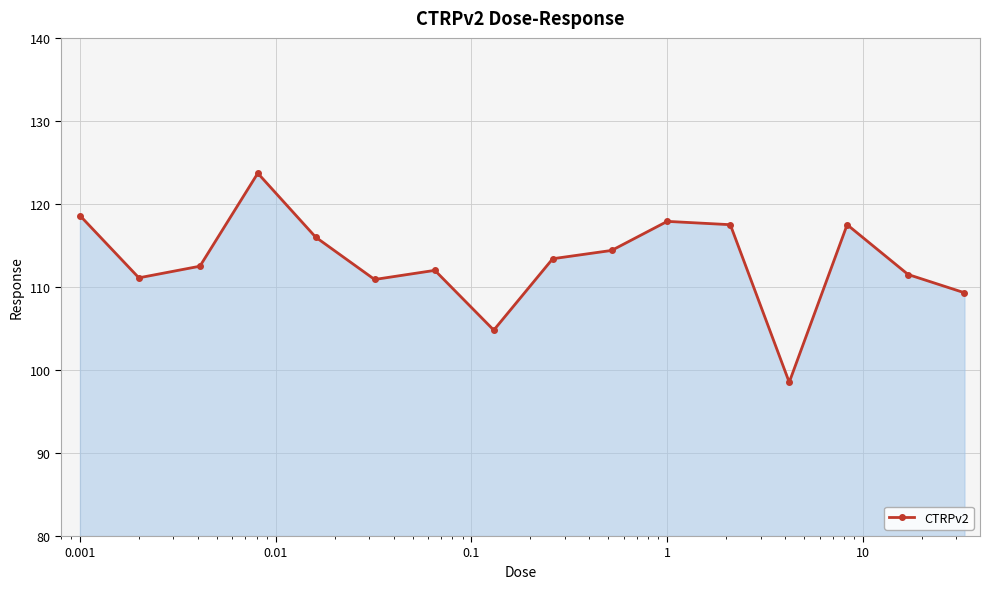

What is the difference between the maximum and minimum values?

25.2